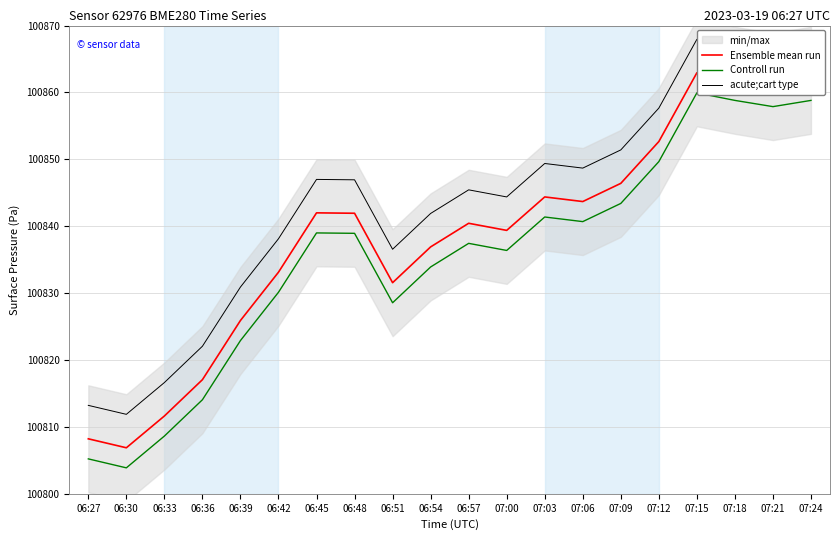

True or false: Ensemble mean run has more than 2 points higher than both neighbors.

True